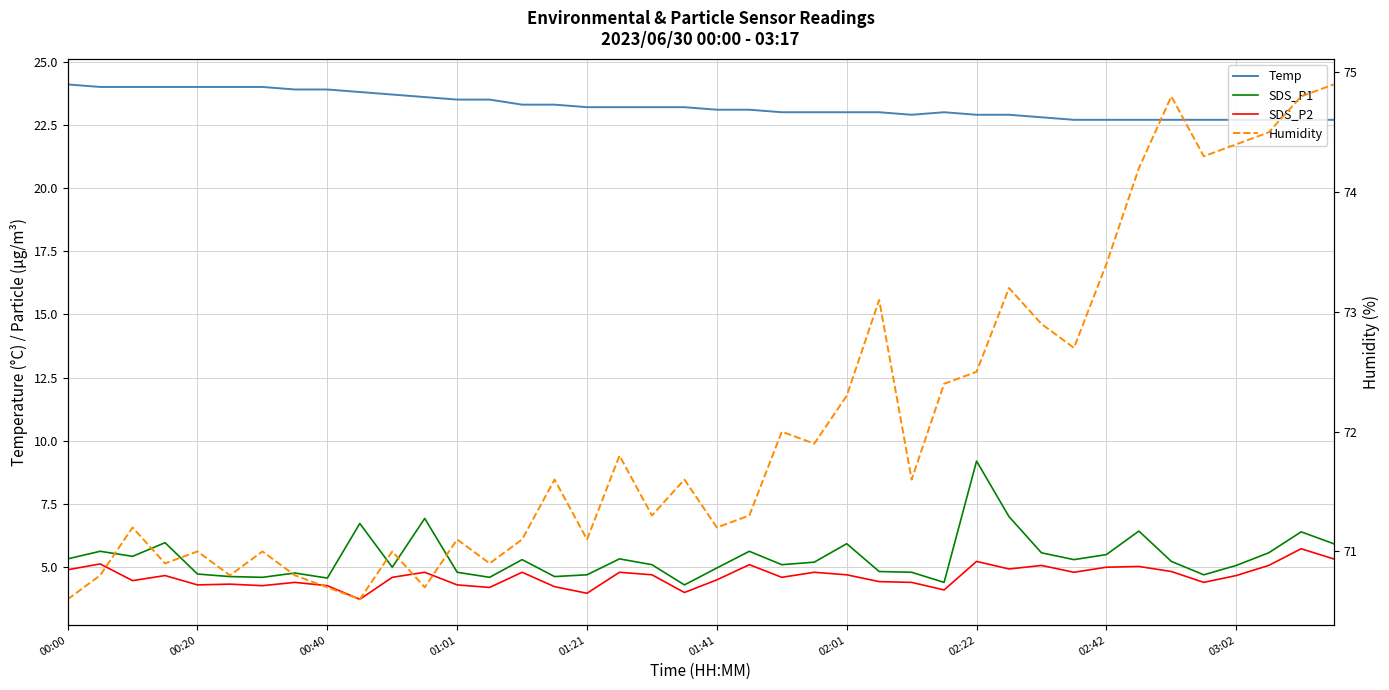

Which series has the largest total across all categories?

Humidity